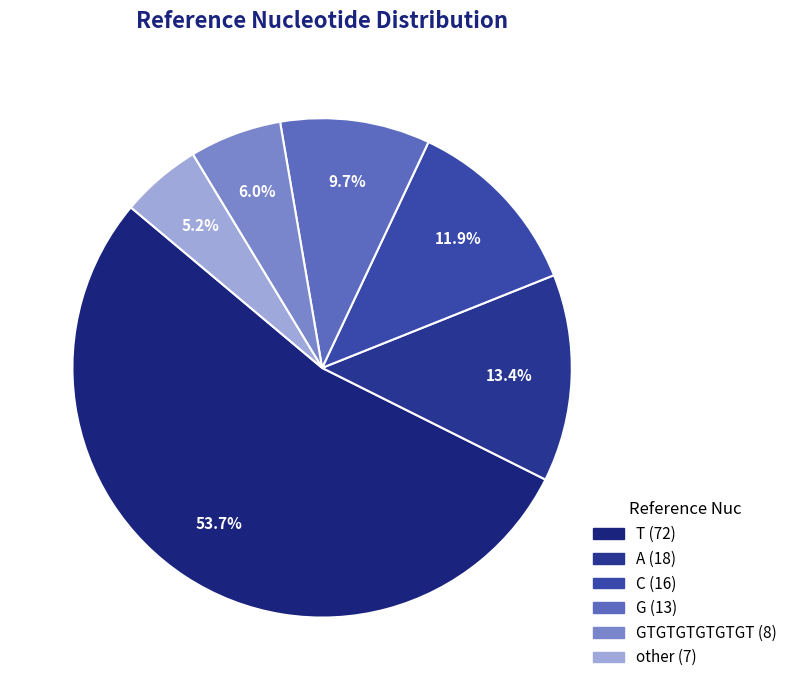

How many slices are in this pie chart?

6